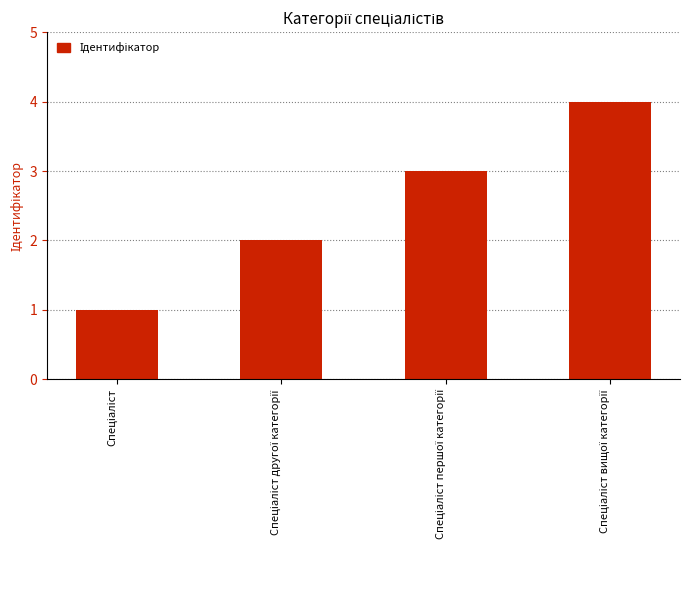

What is the greatest value displayed?

4